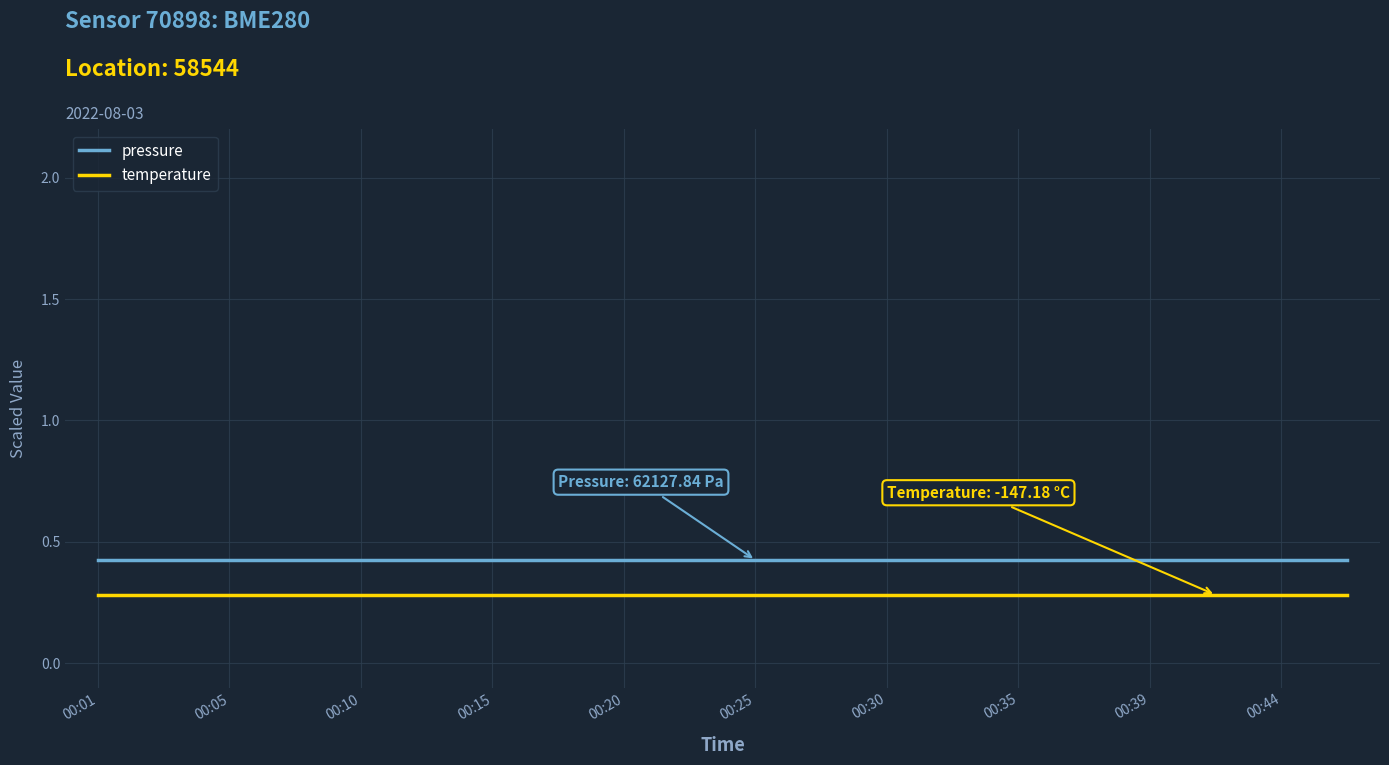

True or false: temperature and pressure cross at least once.

False